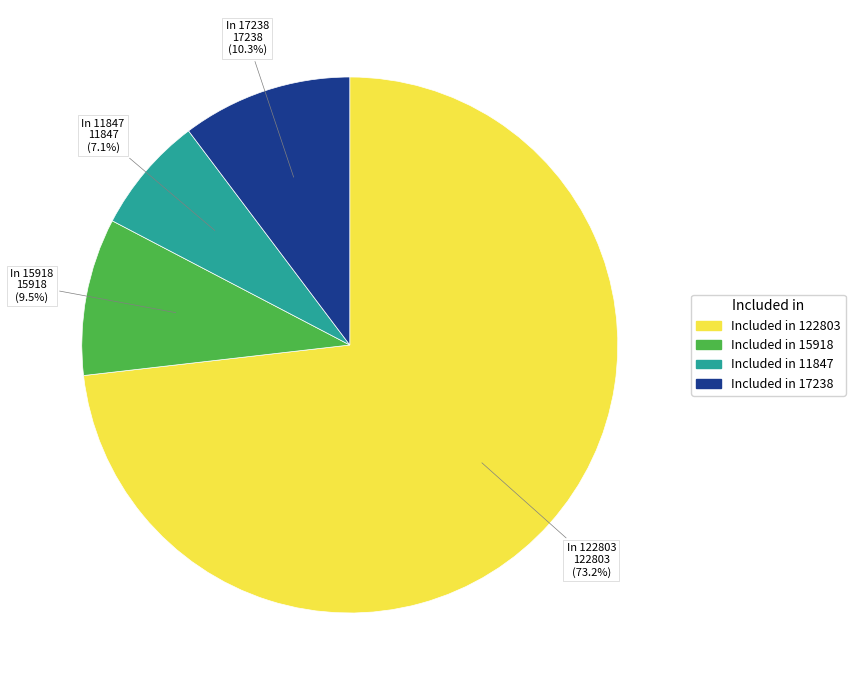

Combined, do Included in 17238 and Included in 15918 account for over 50%?

No